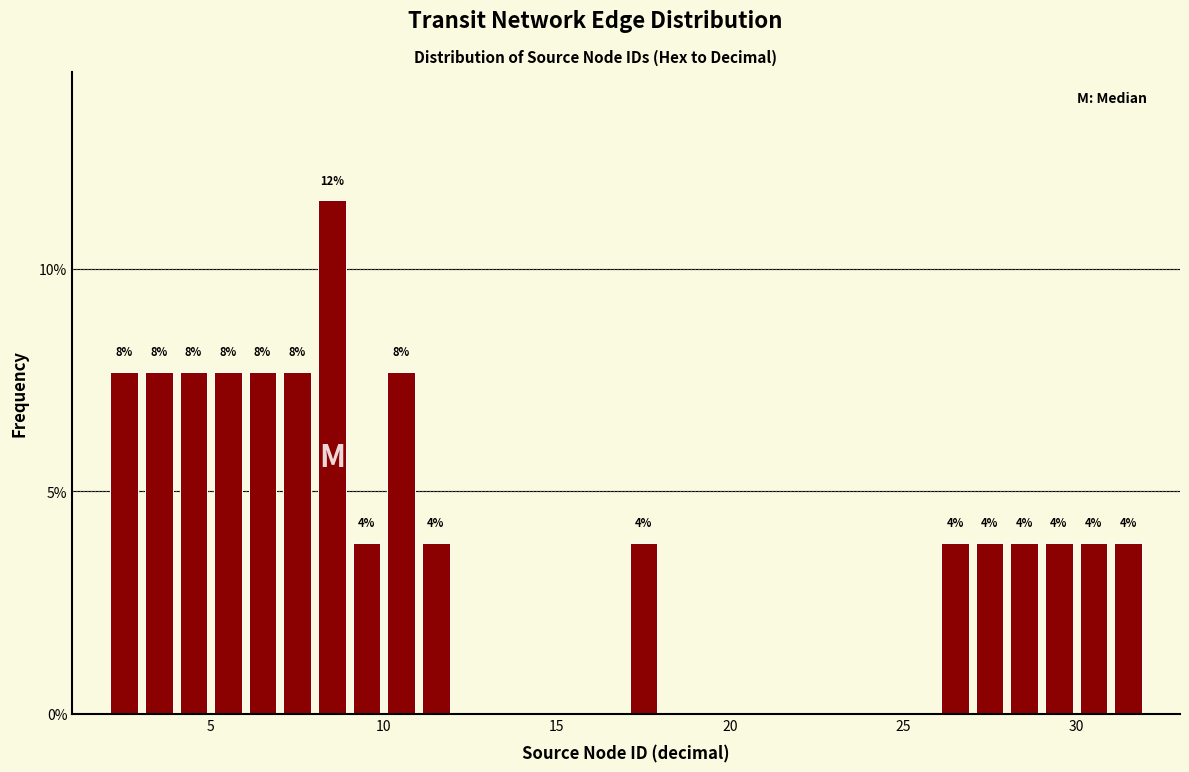

Around what value on the x-axis is the tallest bar? Give the approximate position of its centre, as read against the axis.

8.5